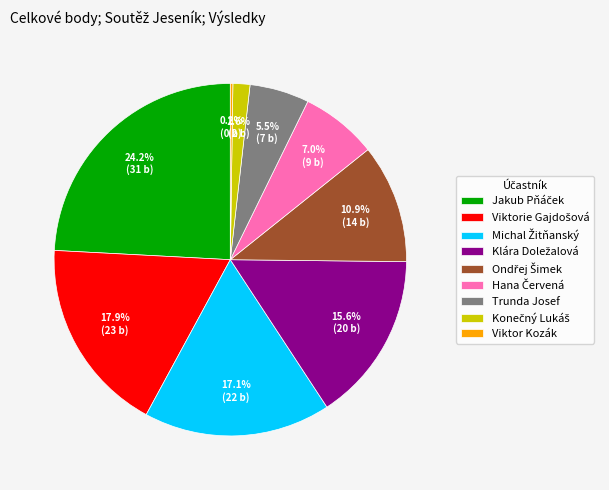

Is there a majority slice in this chart?

No